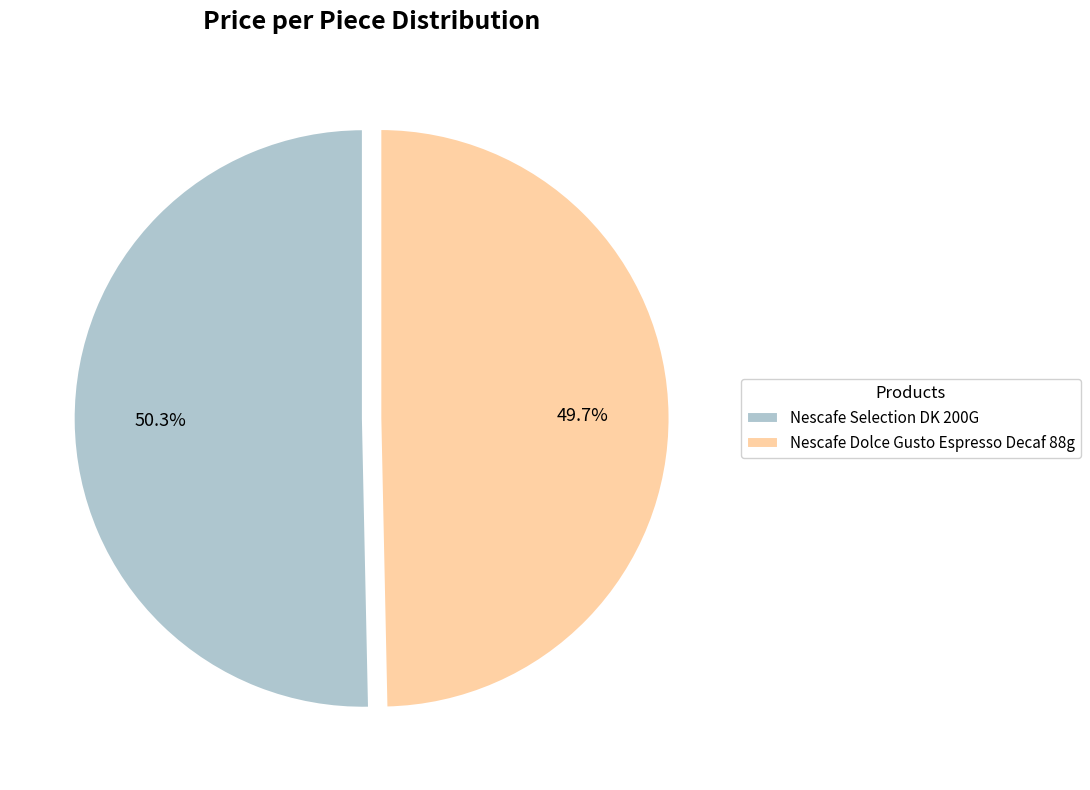

Which category has the biggest portion of the pie?

Nescafe Selection DK 200G